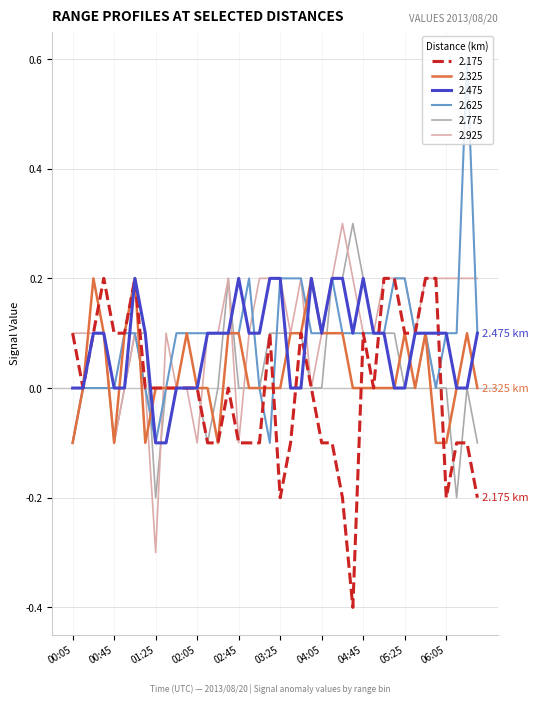

What are all the series names shown in the legend?

2.175, 2.325, 2.475, 2.625, 2.775, 2.925